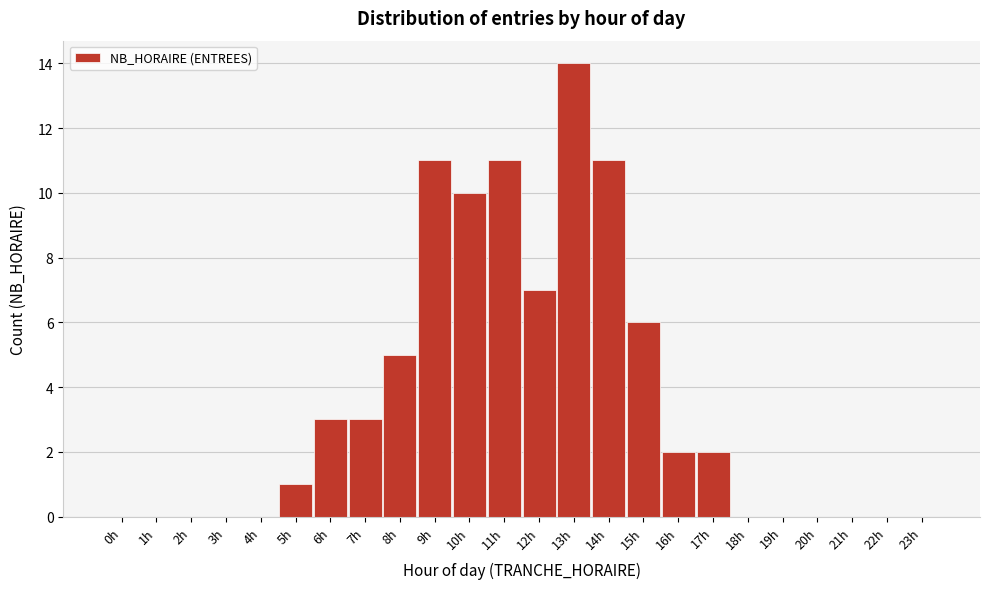

Reading left to right, what are all the values shown in this chart?

0h=0	1h=0	2h=0	3h=0	4h=0	5h=1	6h=3	7h=3	8h=5	9h=11	10h=10	11h=11	12h=7	13h=14	14h=11	15h=6	16h=2	17h=2	18h=0	19h=0	20h=0	21h=0	22h=0	23h=0